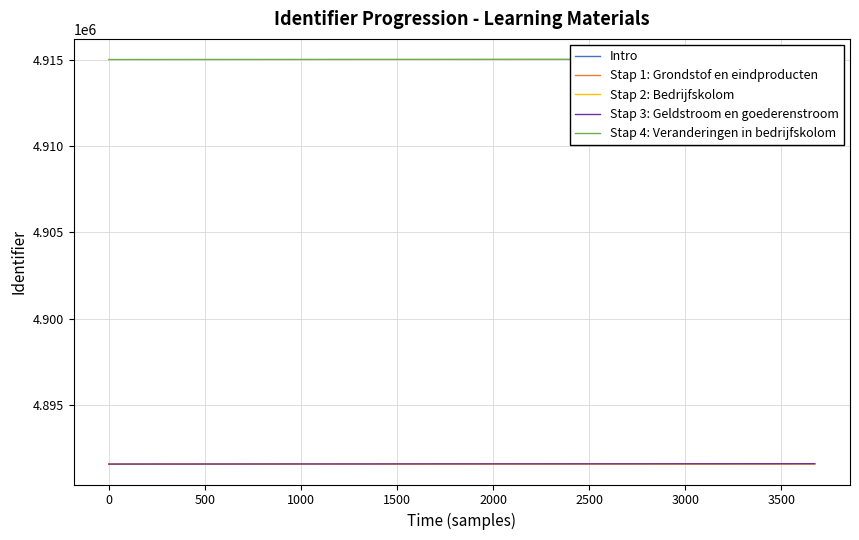

What is the difference between the maximum and minimum values in the Stap 1: Grondstof en eindproducten series?

24